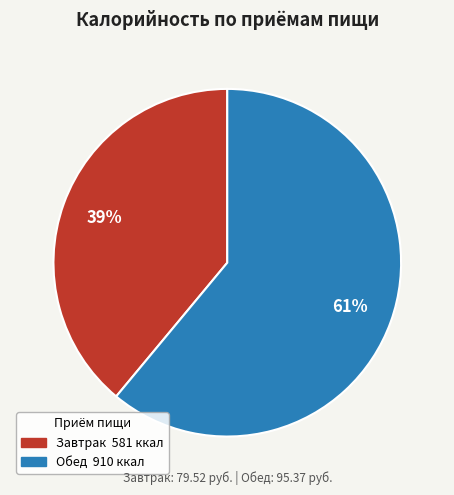

Count the number of slices in the pie.

2